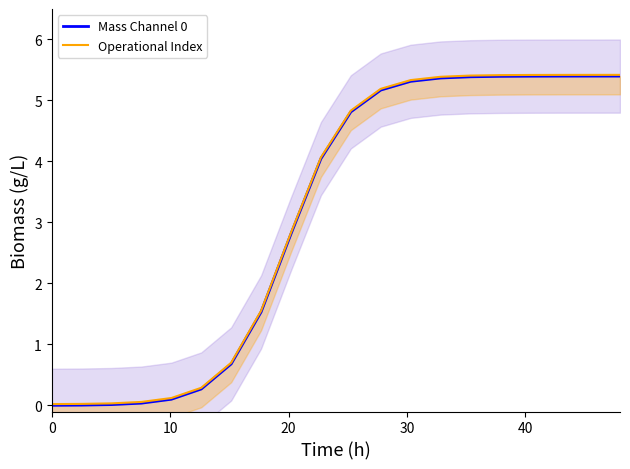

What are all the series names shown in the legend?

Mass Channel 0, Operational Index